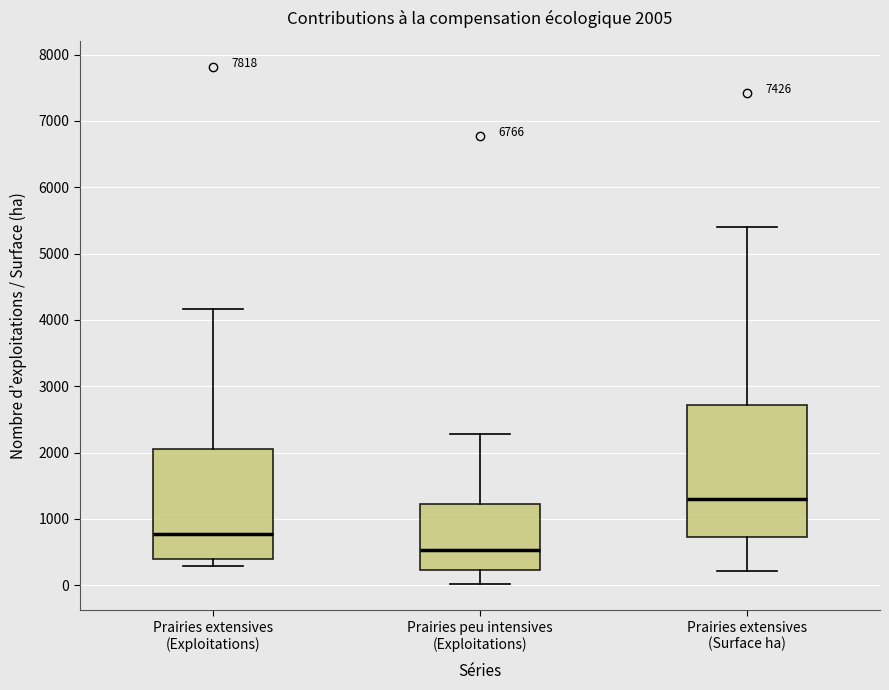

Which box's median line is the highest?

Prairies extensives (Surface ha)